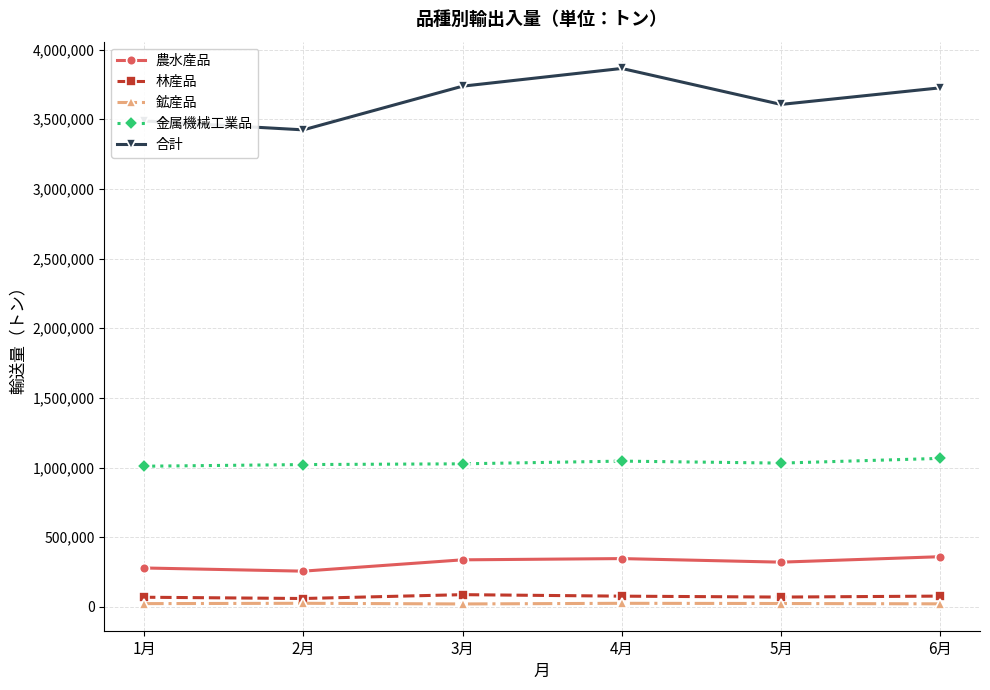

The 合計 series shows 3724968 at 6月. True or false?

True